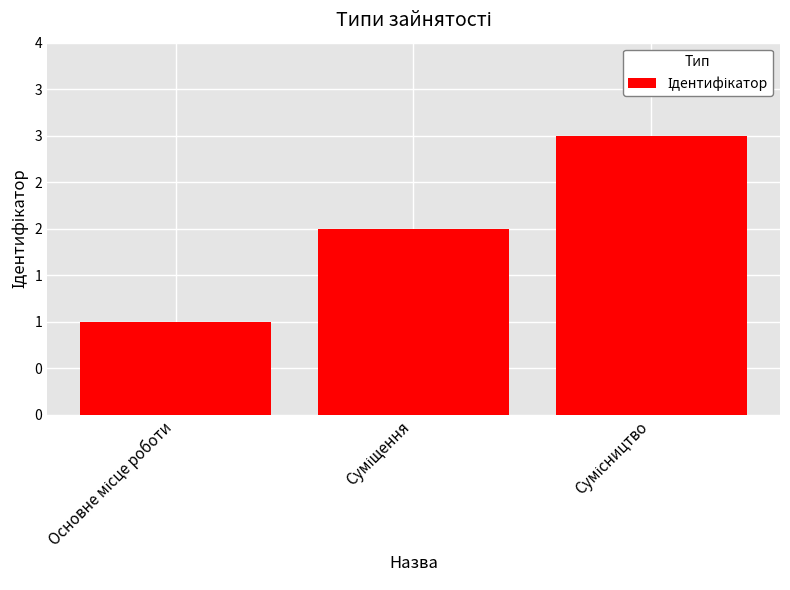

The value at Суміщення is 1. True or false?

False